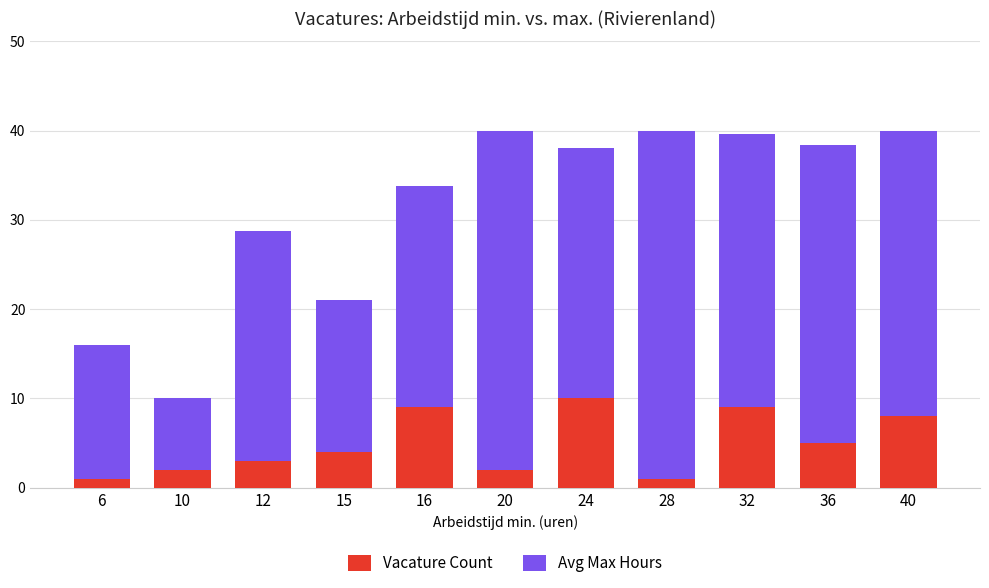

What is the total value across all series at 36?

38.4